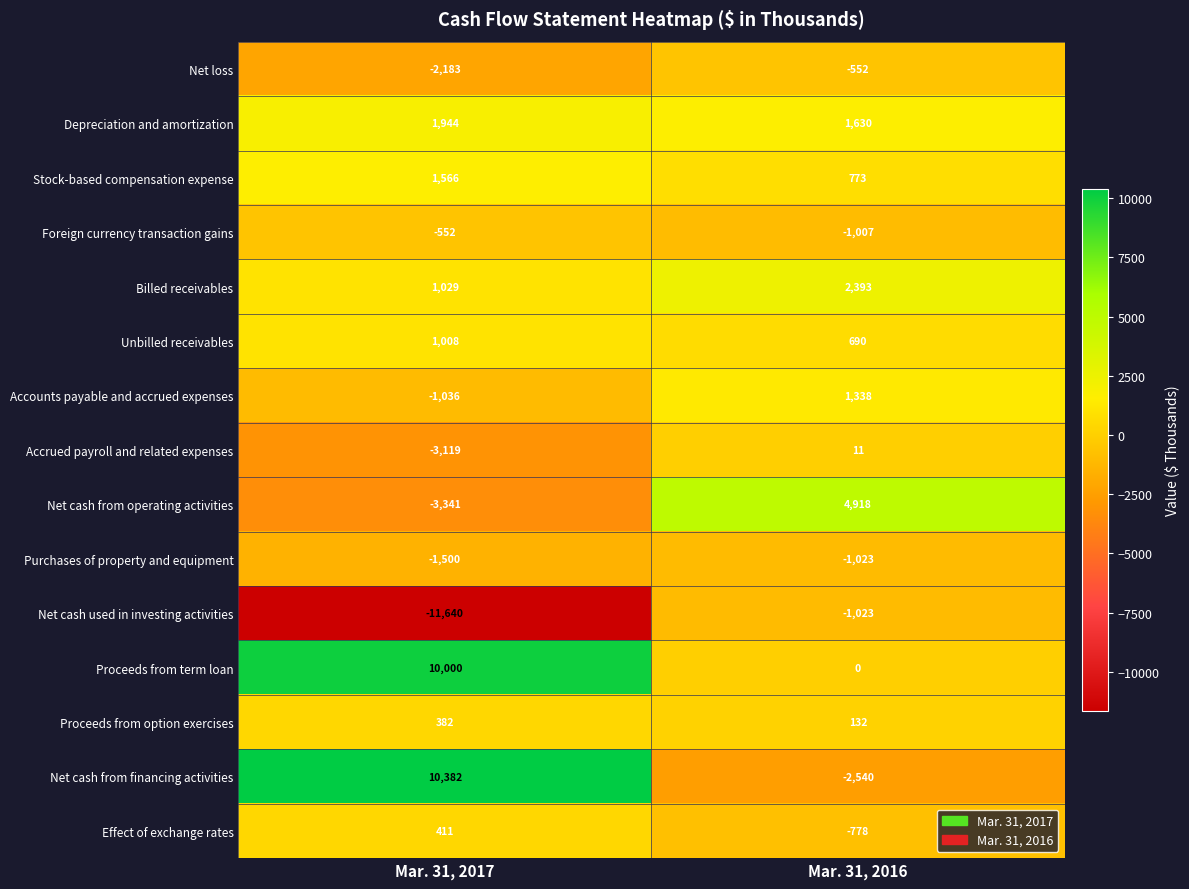

The Foreign currency transaction gains series shows -1007 at Mar. 31, 2016. True or false?

True